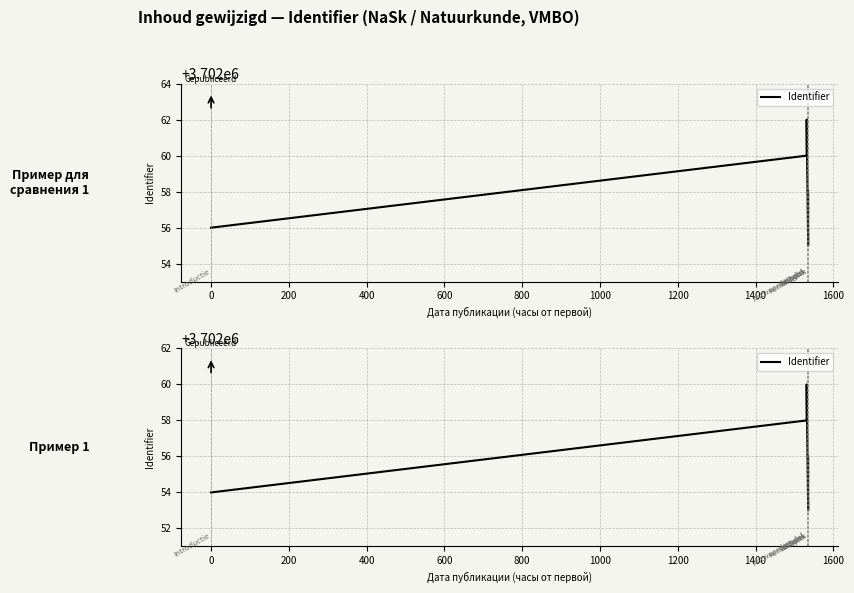

What is the difference between the values at 200 and −200?

6